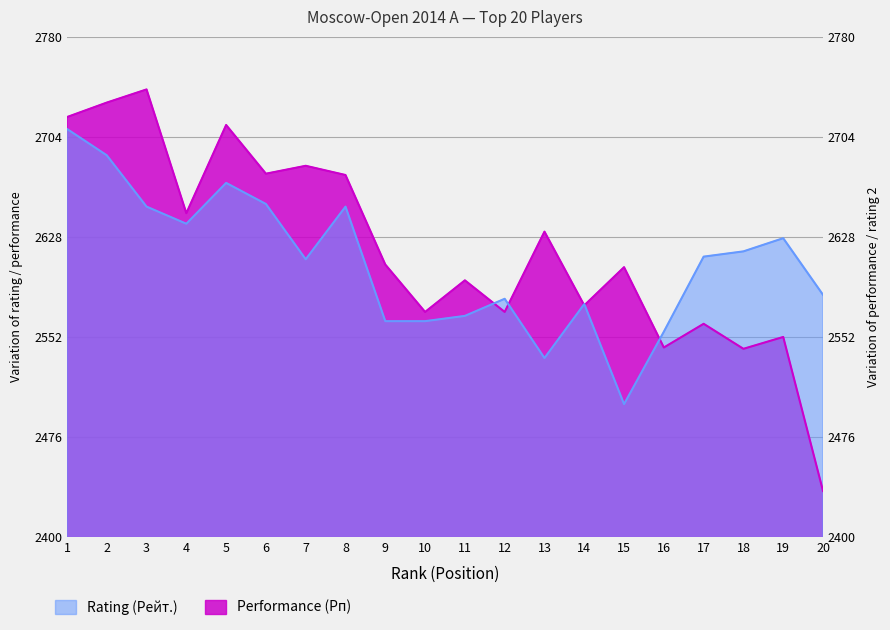

At which category does Performance (Рп) reach its first local valley?

4